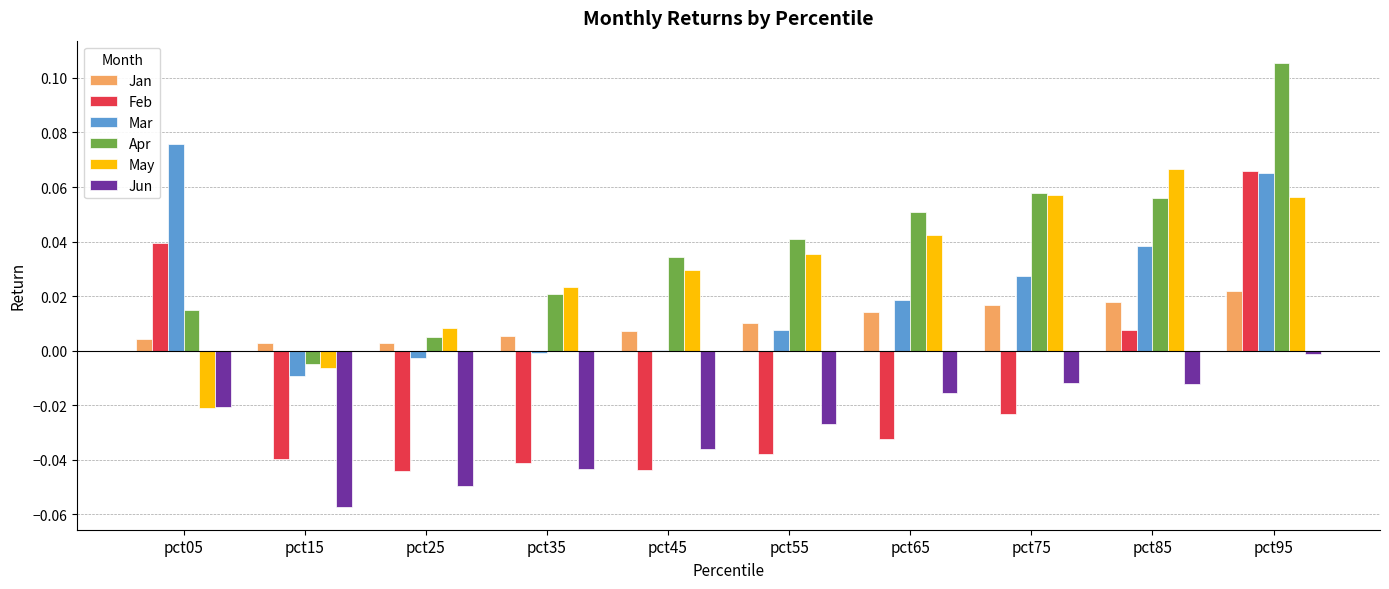

Which category has the highest value across all series?

pct95